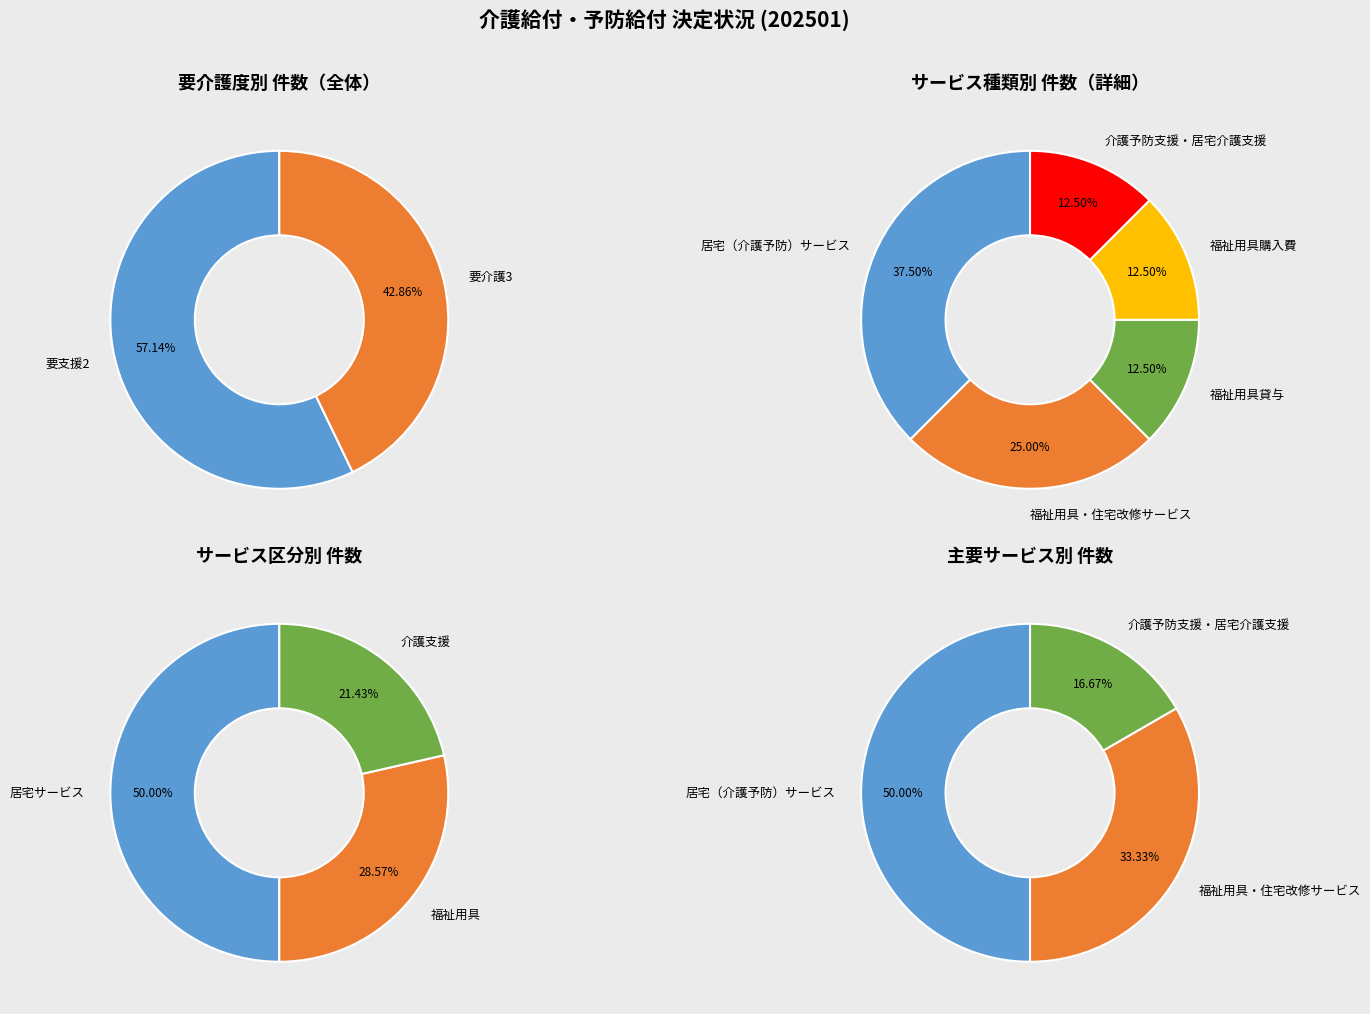

Does 福祉用具・住宅改修サービス represent more than half of the total?

No